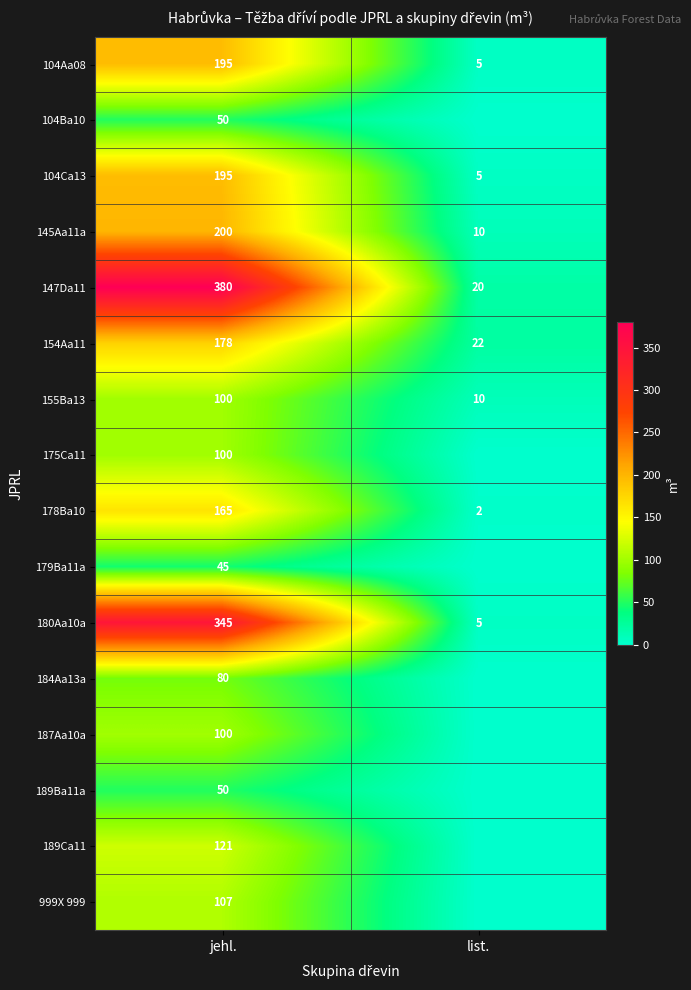

Is it true that 179Ba11a equals 22 at jehl.?

False